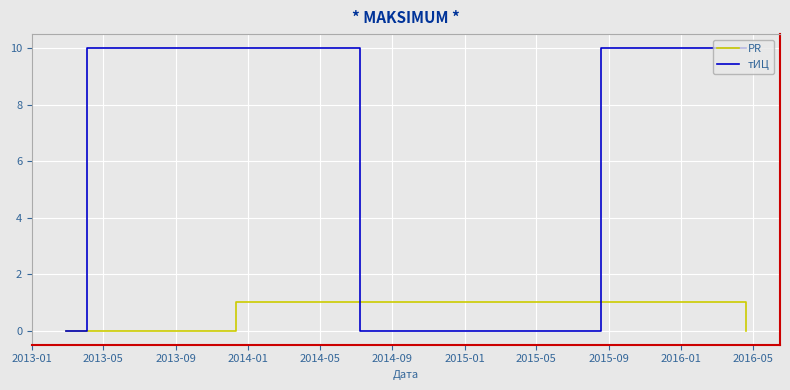

What is the sum of all PR values?

3